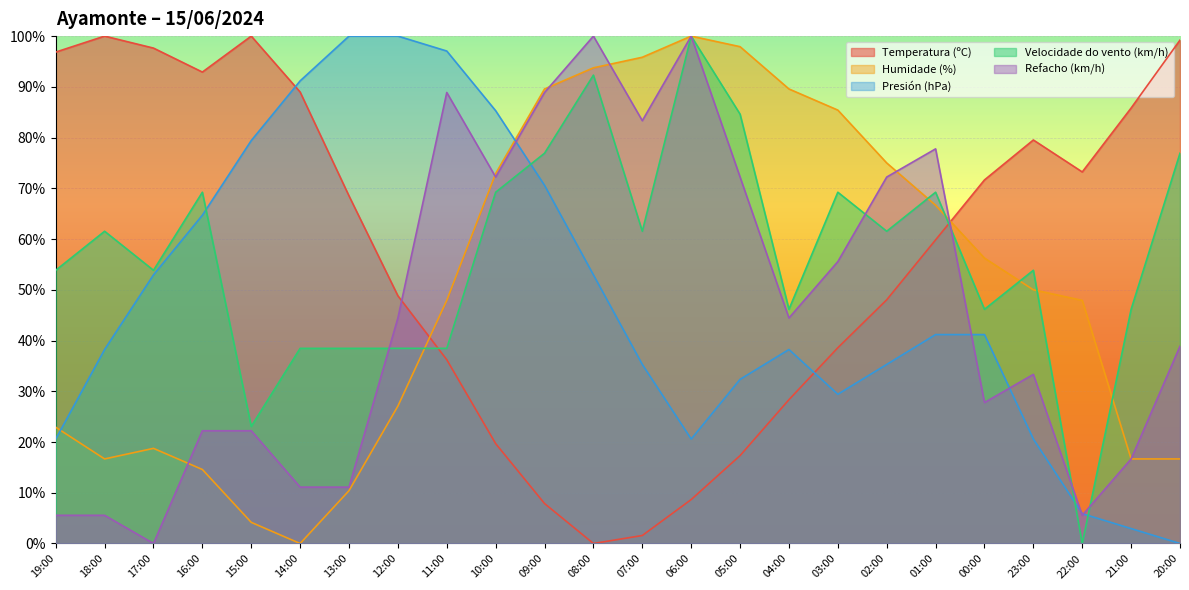

List the labels in order of Refacho (km/h) value, largest first.

08:00, 06:00, 11:00, 09:00, 07:00, 01:00, 10:00, 05:00, 02:00, 03:00, 12:00, 04:00, 20:00, 23:00, 00:00, 16:00, 15:00, 21:00, 14:00, 13:00, 19:00, 18:00, 22:00, 17:00